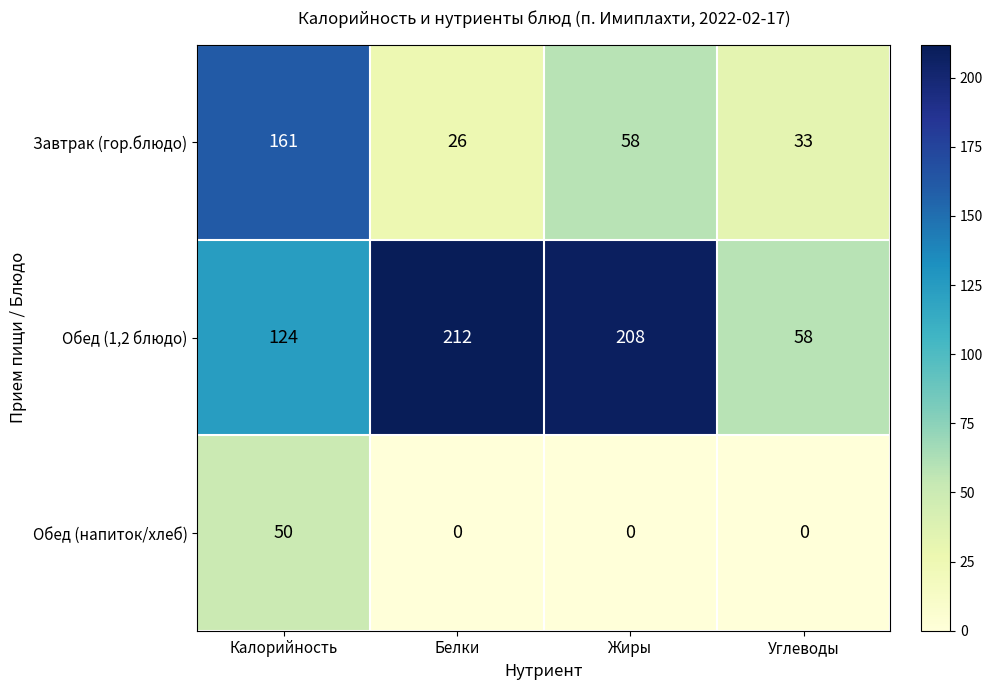

Rank the series by their maximum value, from highest to lowest.

Обед (1,2 блюдо), Завтрак (гор.блюдо), Обед (напиток/хлеб)